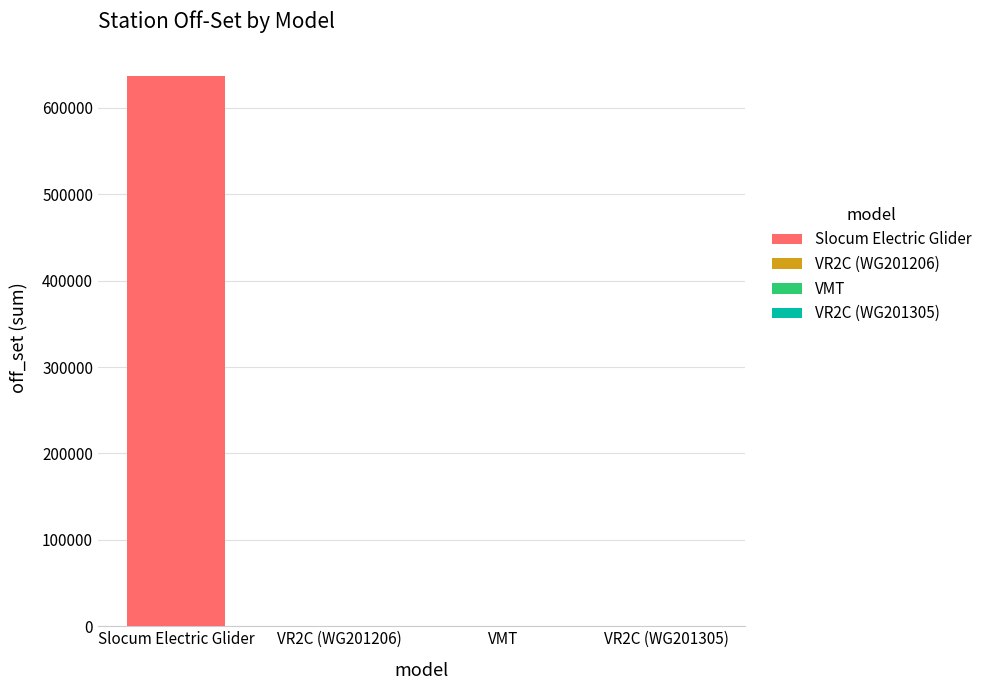

True or false: the data shows 38630.6 at 14.

False